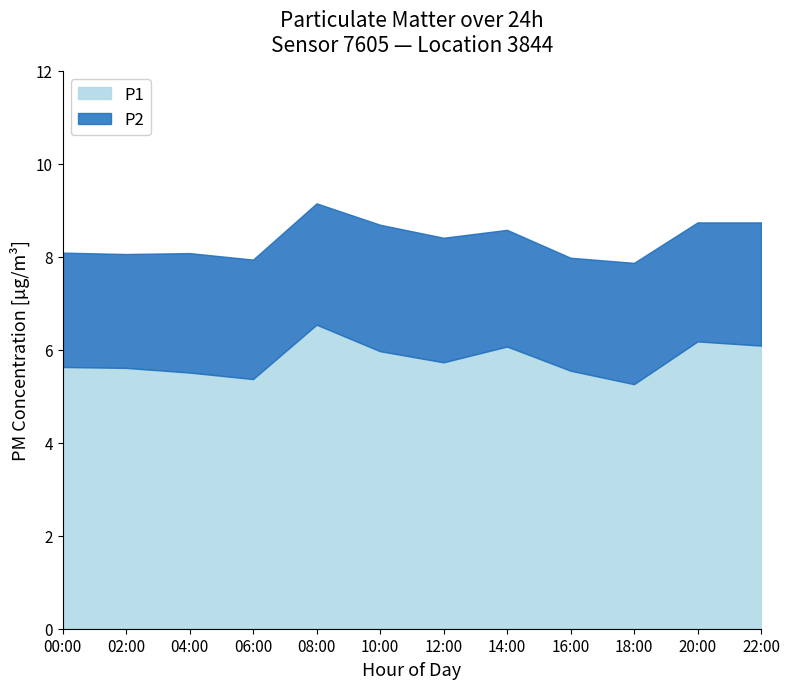

Does the chart have visible grid lines?

No